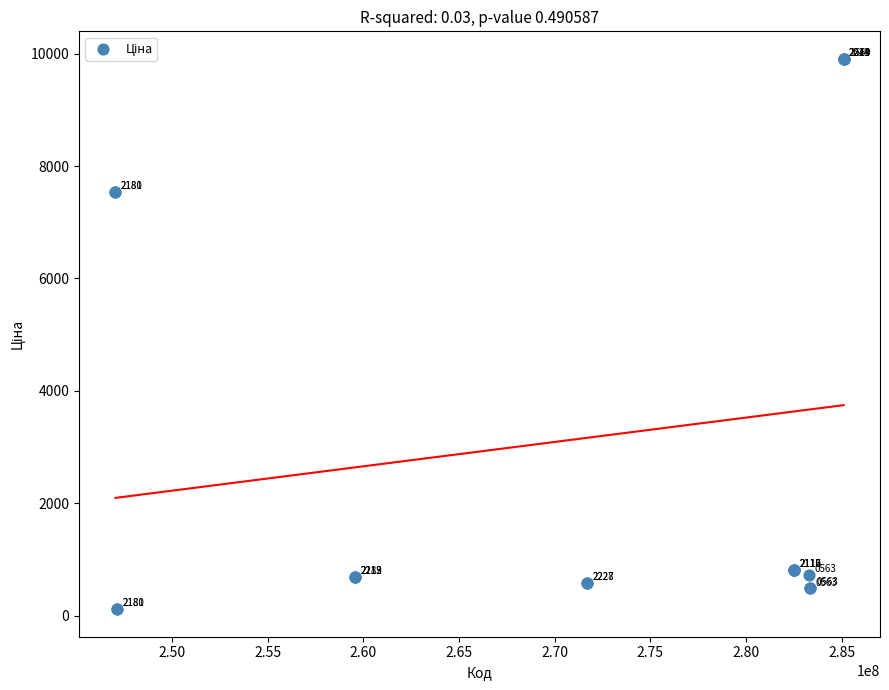

What Y value in the scatter plot is closest to 5010?

7545.9